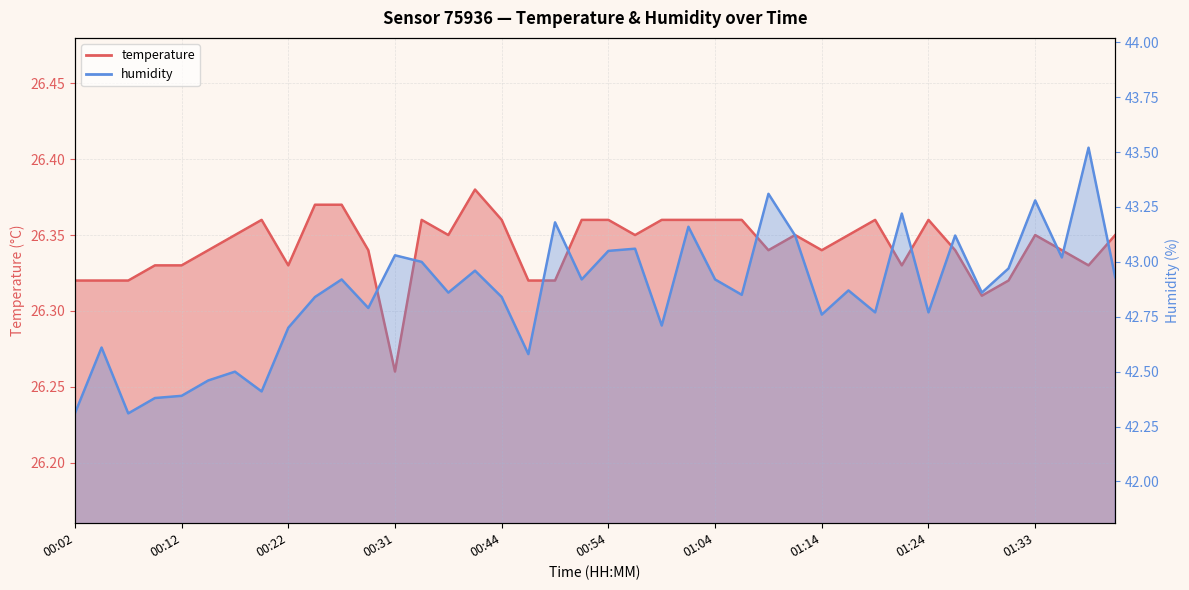

What is the difference between the highest and lowest values at 00:02?

16.0